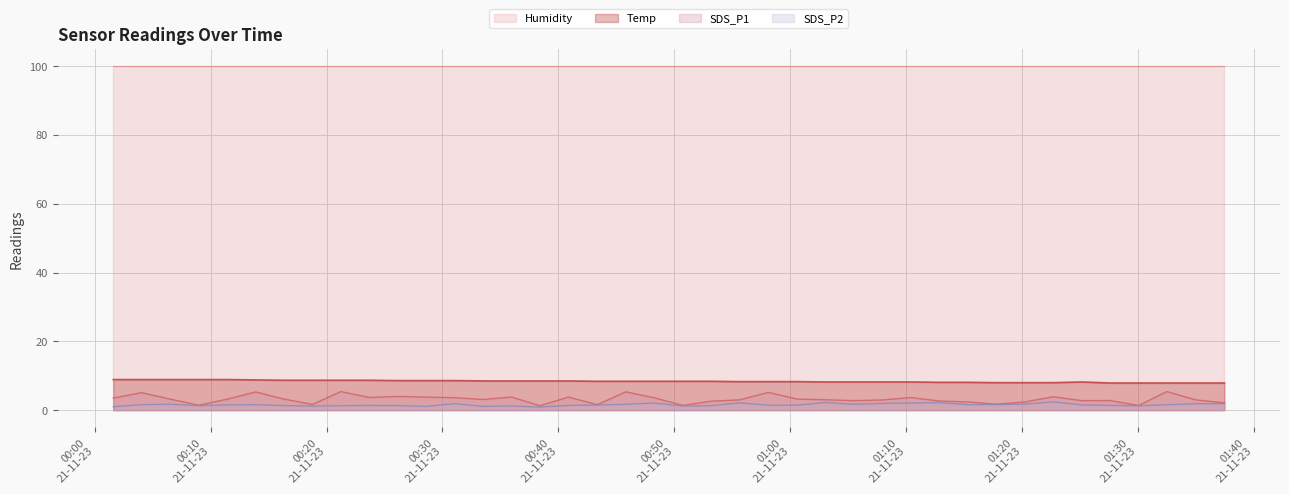

Is it true that Temp equals 11.8 at 2023/11/21 00:45:49?

False